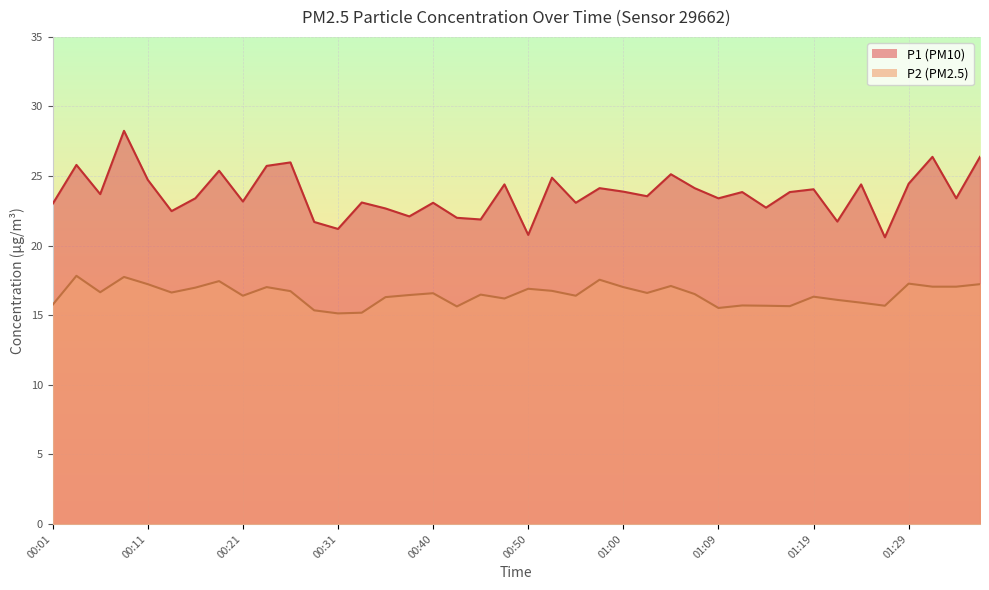

How many lines are shown in the chart?

2